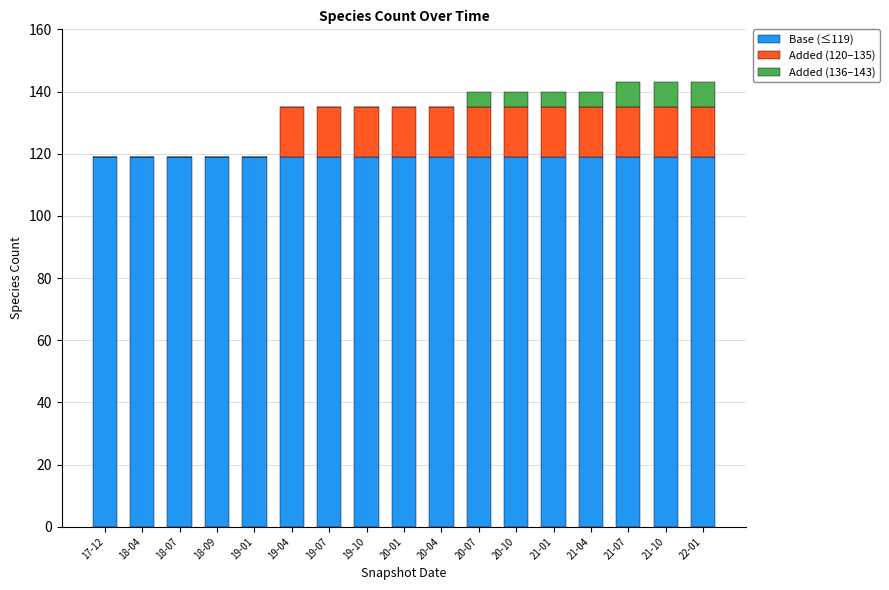

The value of Base (≤119) at 21-10 is 119. True or false?

True